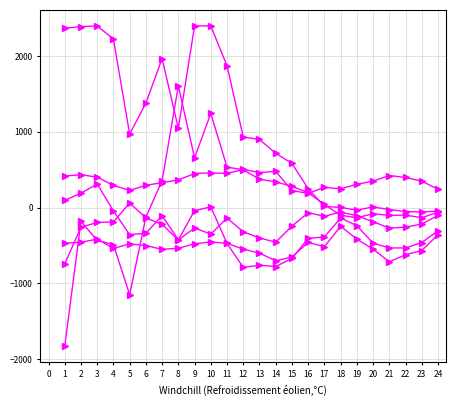

Count the number of data series in this chart.

6